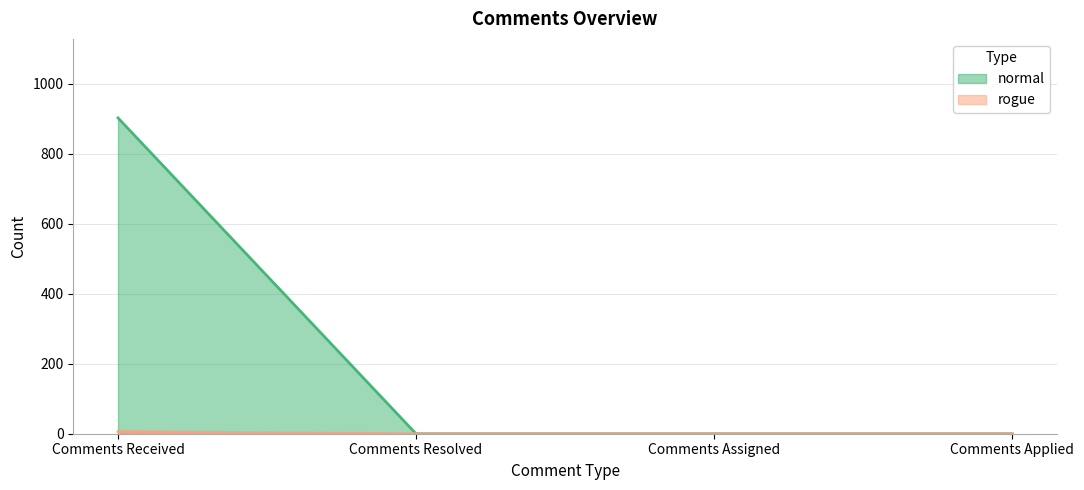

True or false: normal and rogue cross at least once.

False